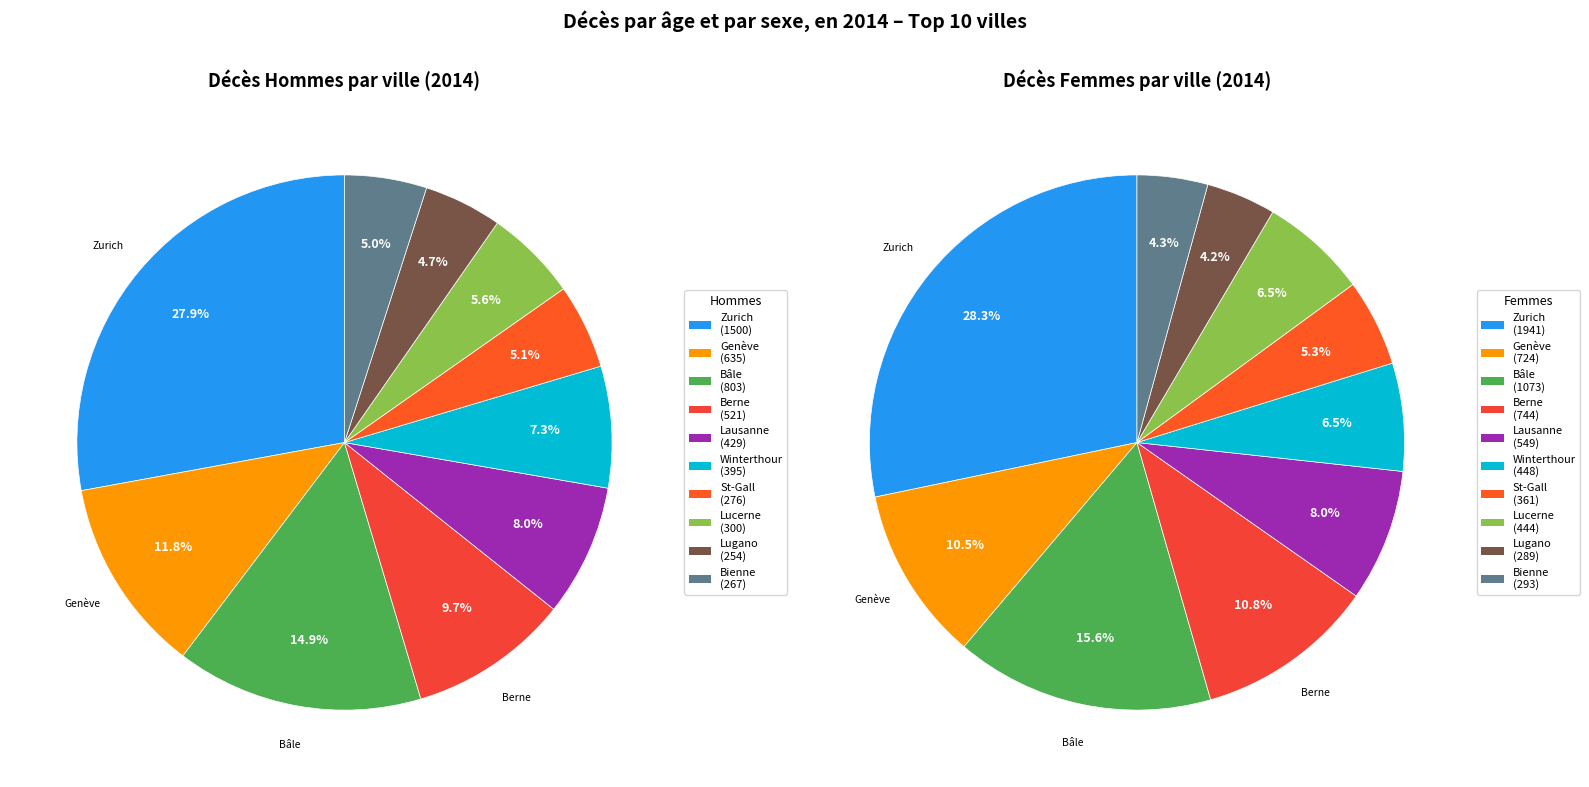

To the nearest percent, what is the difference between the largest and smallest slice percentages?

23%